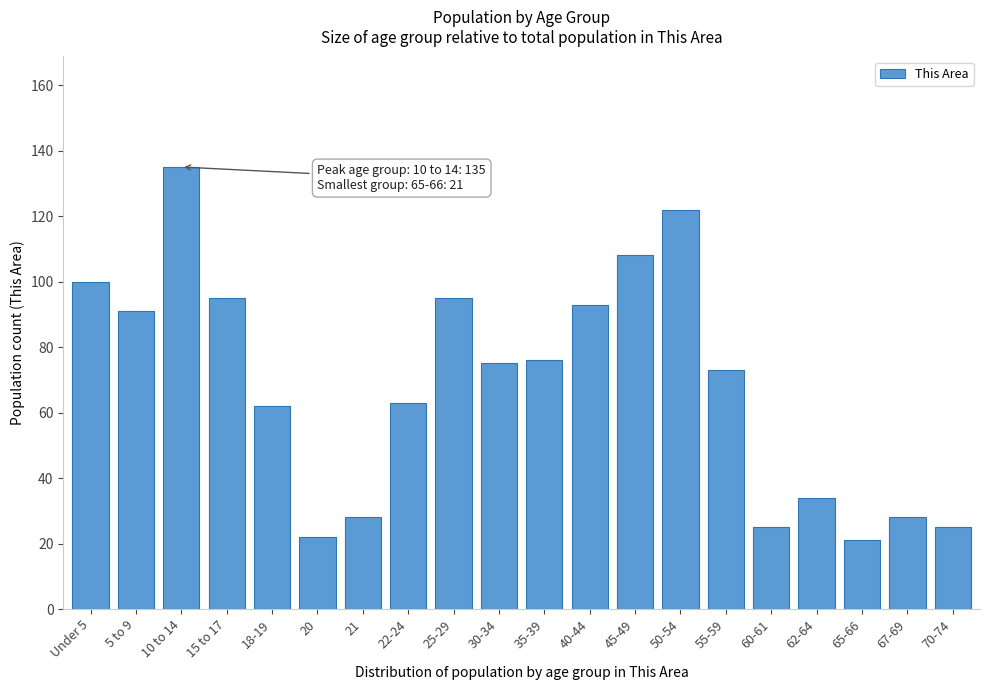

Reading right to left, list all the values displayed in this chart.

70-74=25	67-69=28	65-66=21	62-64=34	60-61=25	55-59=73	50-54=122	45-49=108	40-44=93	35-39=76	30-34=75	25-29=95	22-24=63	21=28	20=22	18-19=62	15 to 17=95	10 to 14=135	5 to 9=91	Under 5=100